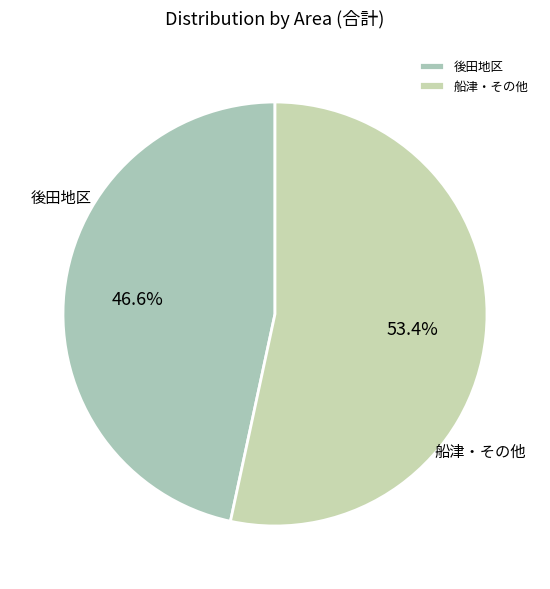

What is the smallest slice in the pie chart?

後田地区